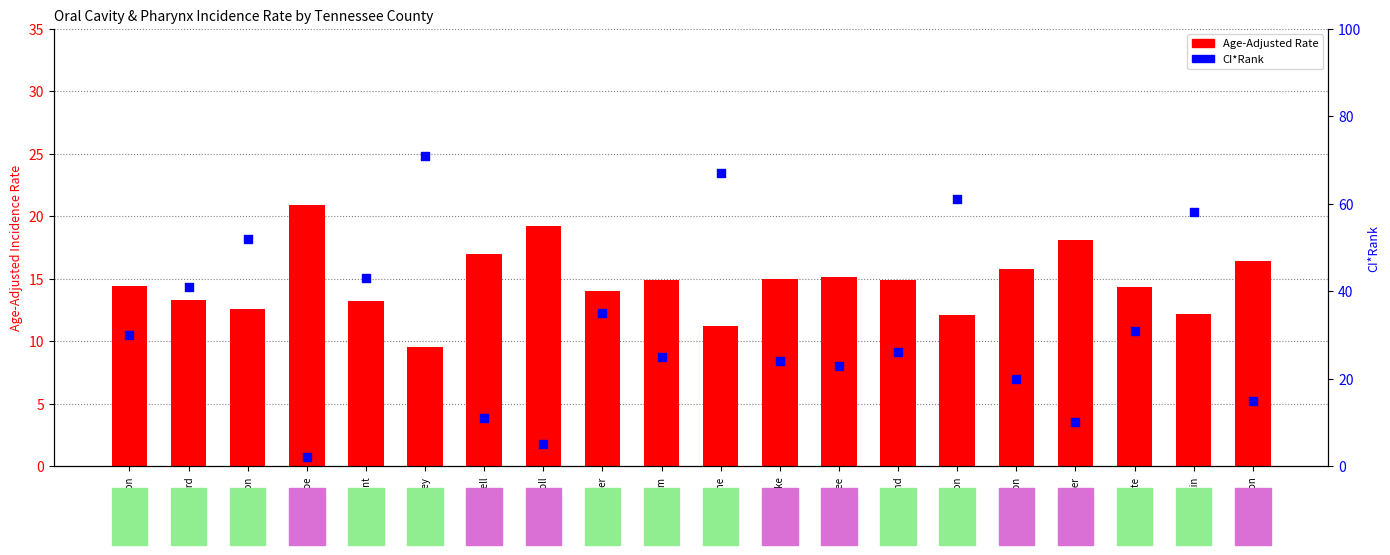

Is the value of CI*Rank at Claiborne greater than the value of Age-Adjusted Rate at Cheatham?

Yes